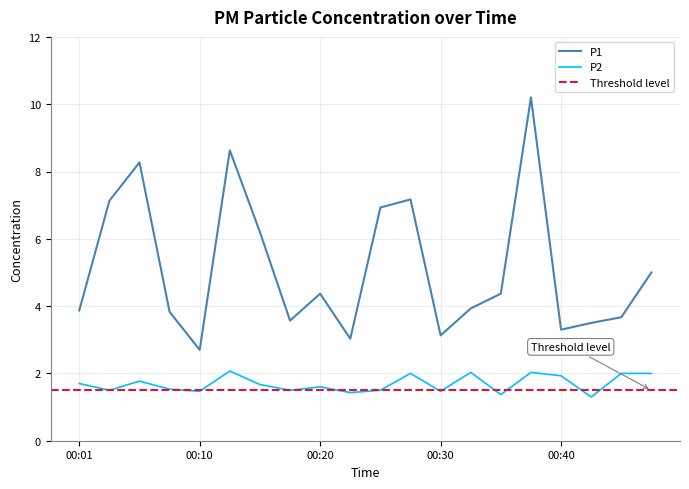

True or false: P2 and P1 intersect in this chart.

False